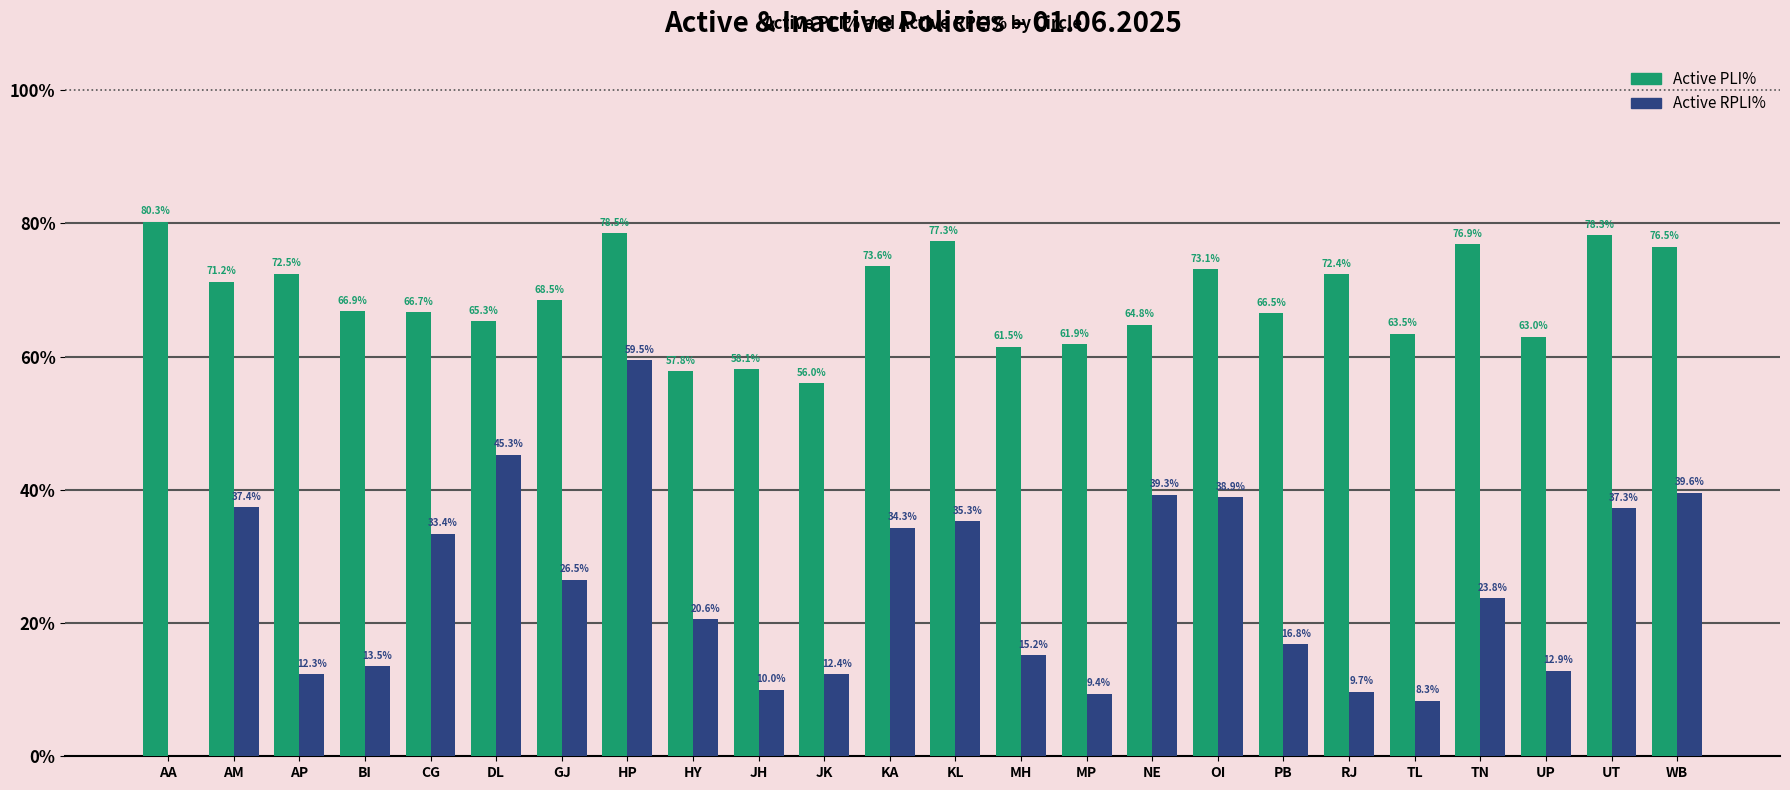

The value of Active RPLI% at AM is 37.4. True or false?

True